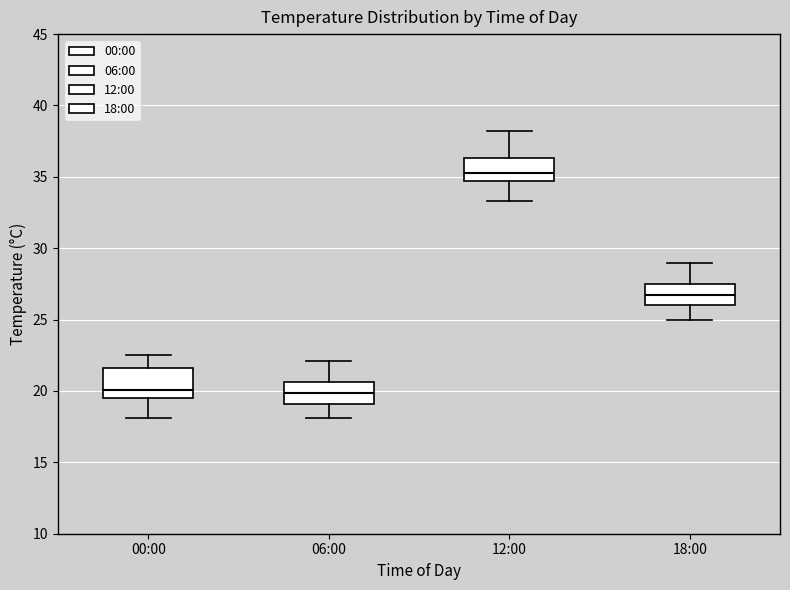

Reading left to right, read every box against the y-axis: the position of its median line, the range the box covers, and the ends of its whiskers. The values are not printed on the chart, so give them approximately, as read against the axis.

00:00: median 20.0, box 19.5 to 21.5, whiskers 18.0 to 22.5
06:00: median 20.0, box 19.0 to 20.5, whiskers 18.0 to 22.0
12:00: median 35.5, box 34.5 to 36.5, whiskers 33.5 to 38.0
18:00: median 27.0, box 26.0 to 27.5, whiskers 25.0 to 29.0